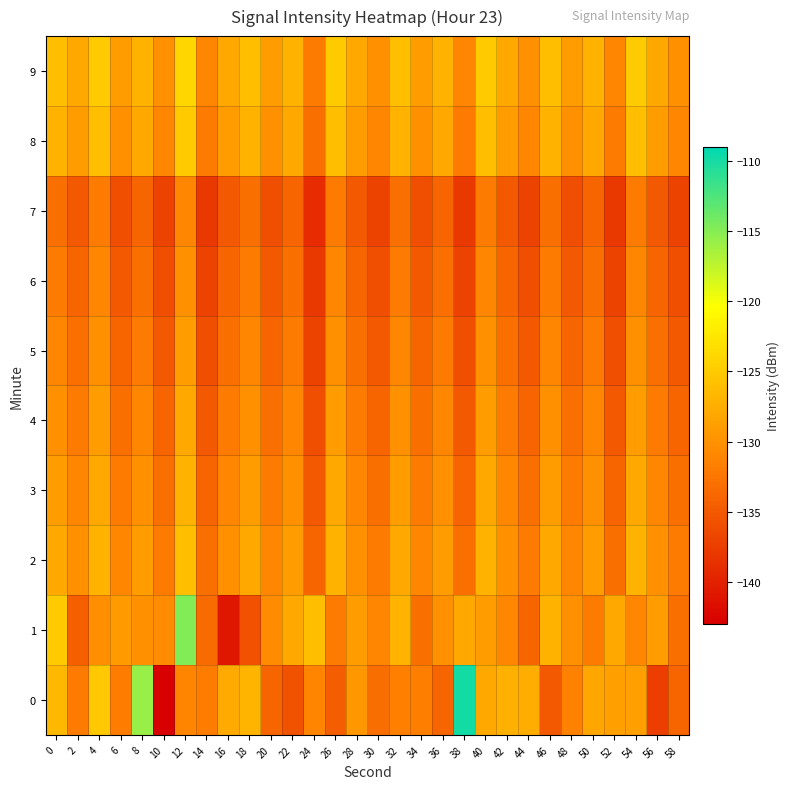

At which category does the chart reach its peak across all series?

38